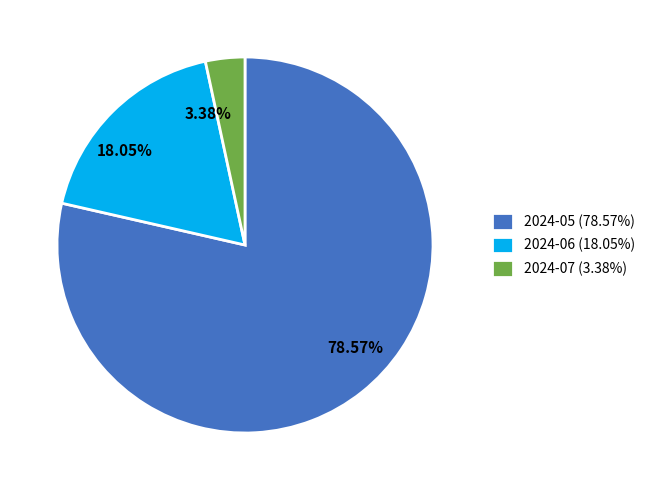

Is it true that 2024-05 is 79% of the pie?

True